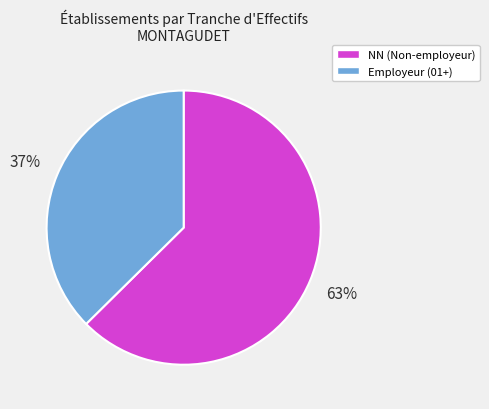

Is there any slice that represents more than half of the pie?

Yes